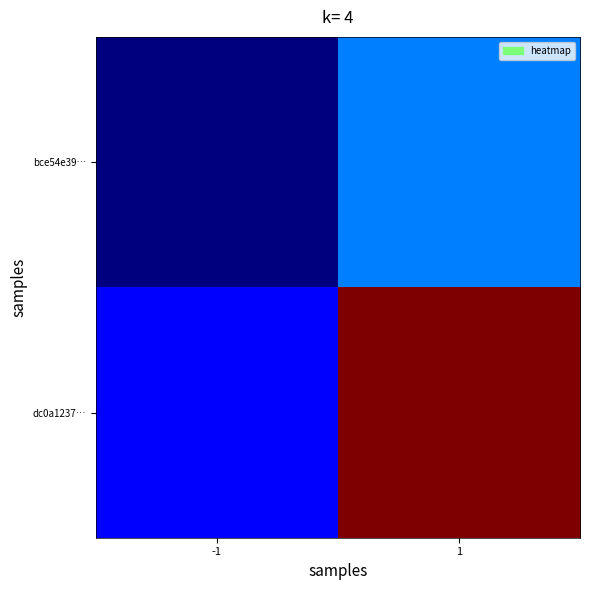

Which category has the lowest value across all series?

-1